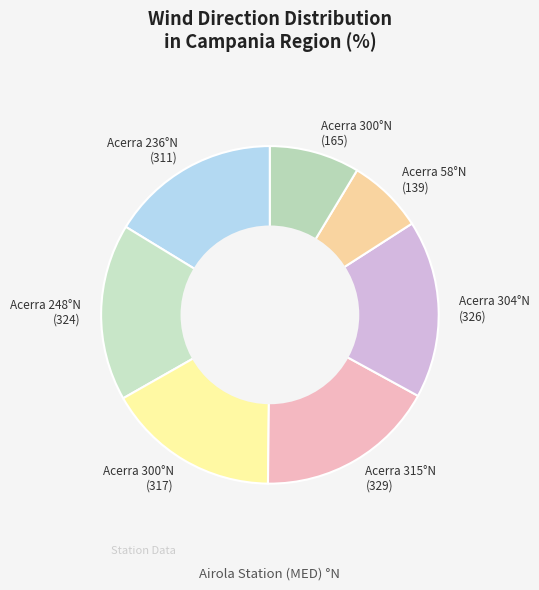

How many segments does this pie chart have?

7